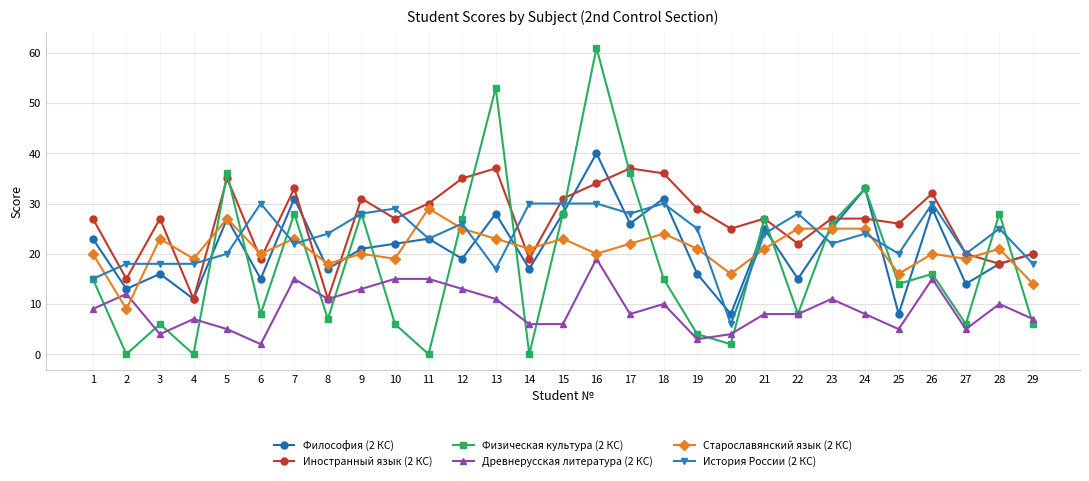

What is the difference between the Физическая культура (2 КС) values at 22 and 13?

45